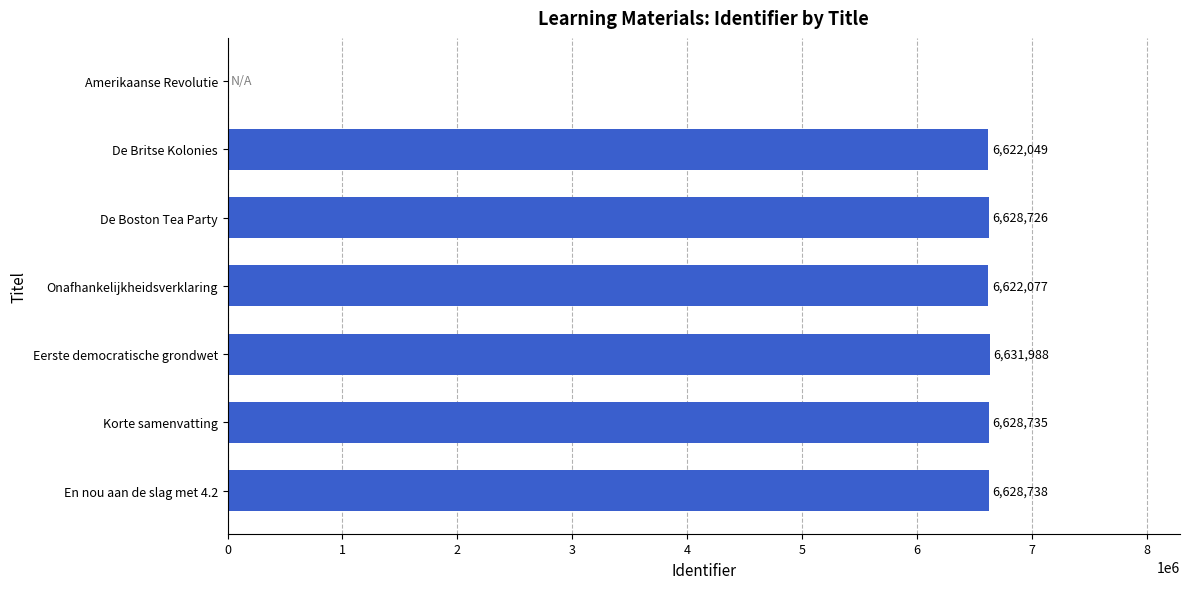

At which label is the value closest to 3315994?

De Britse Kolonies